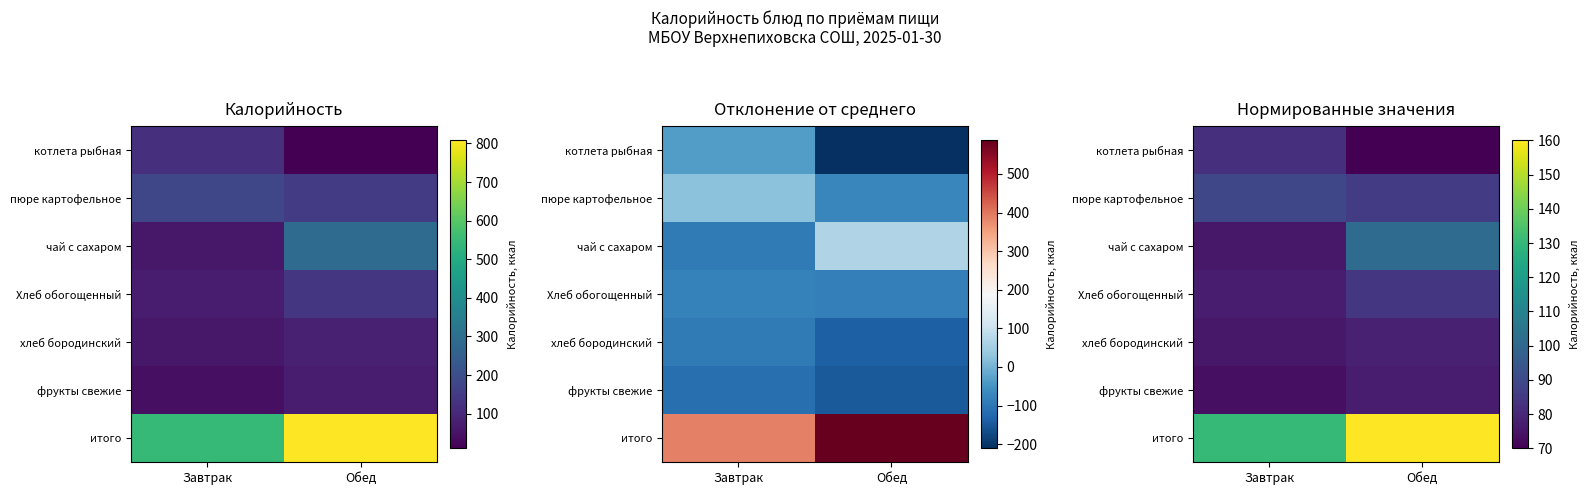

True or false: чай с сахаром has a value of 102.6 at Завтрак.

False